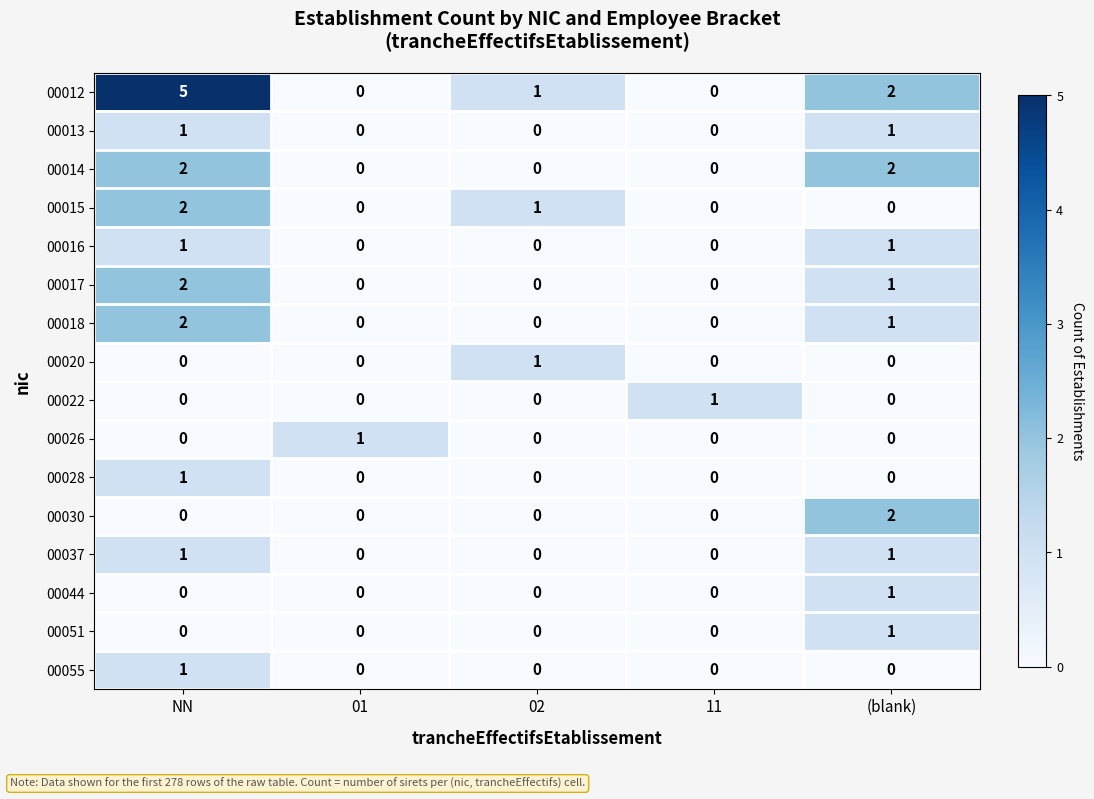

At which label does 00012 first exceed 1?

NN